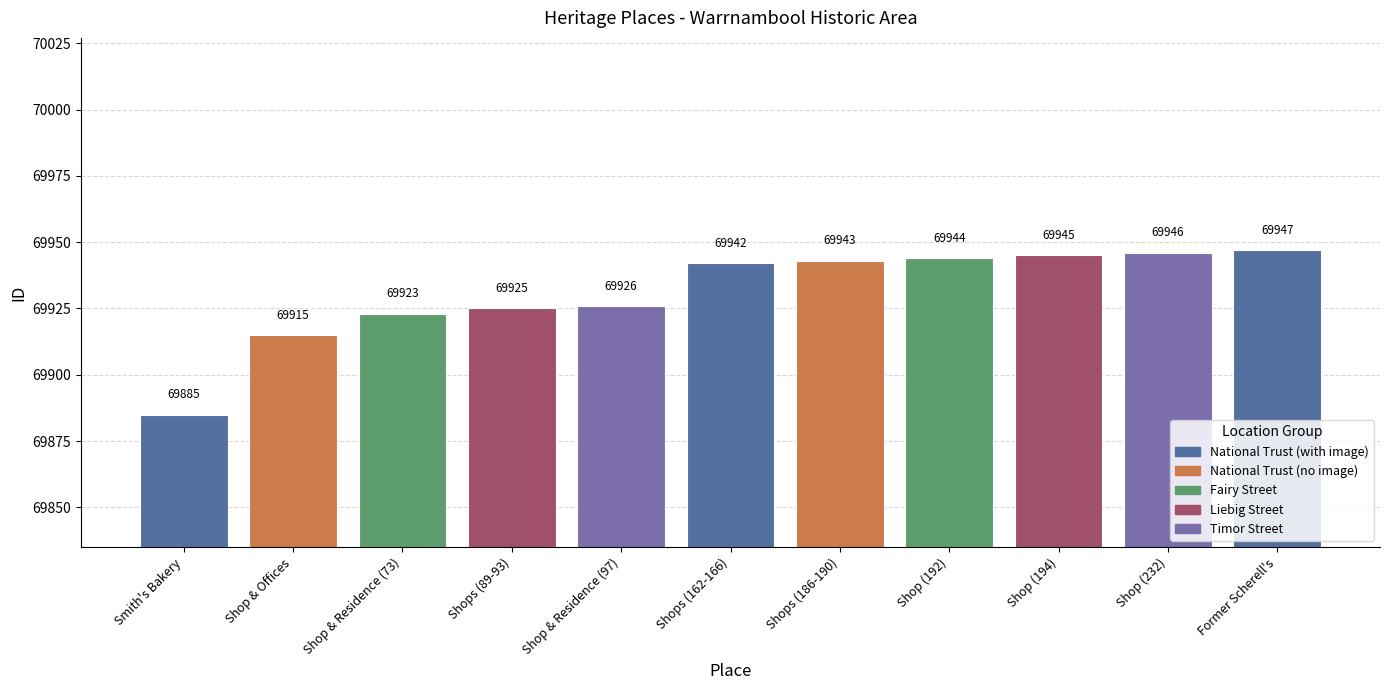

Reading left to right, list all the values displayed in this chart.

Smith's Bakery=69885	Shop & Offices=69915	Shop & Residence (73)=69923	Shops (89-93)=69925	Shop & Residence (97)=69926	Shops (162-166)=69942	Shops (186-190)=69943	Shop (192)=69944	Shop (194)=69945	Shop (232)=69946	Former Scherell's=69947